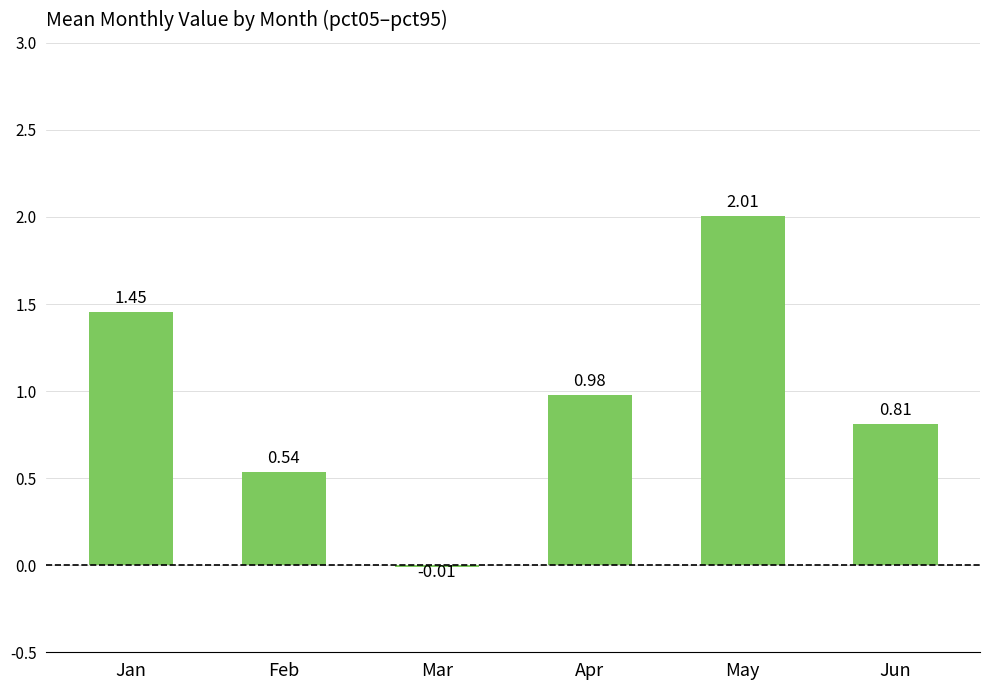

What is the sum of all values?

5.8